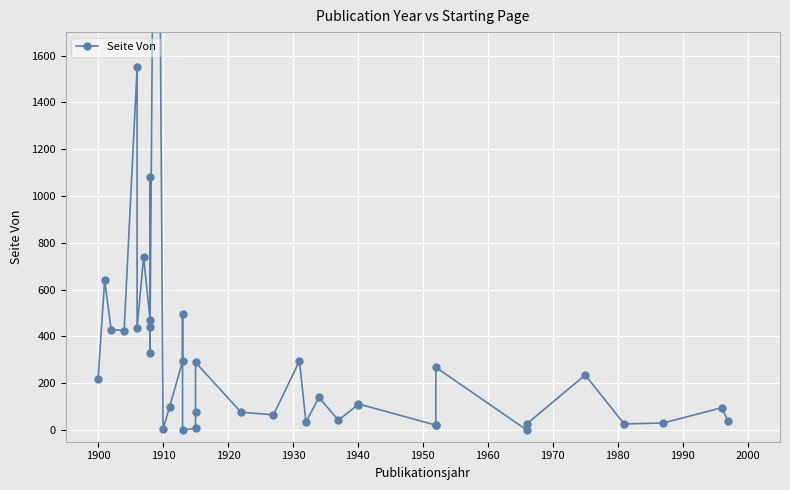

How many data points are above 139?

18